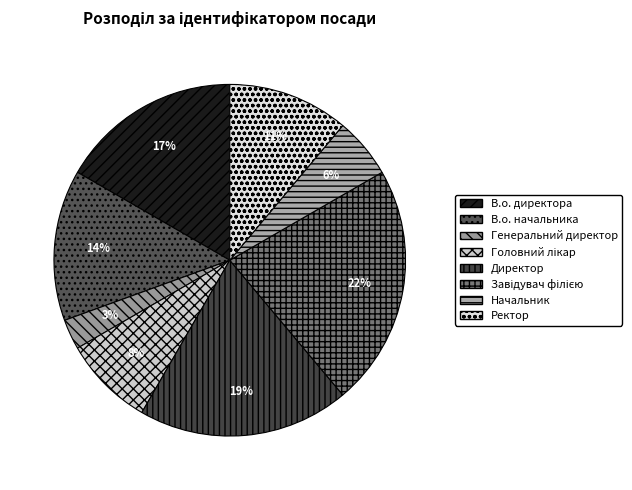

The Завідувач філією slice represents 10% of the pie. True or false?

False